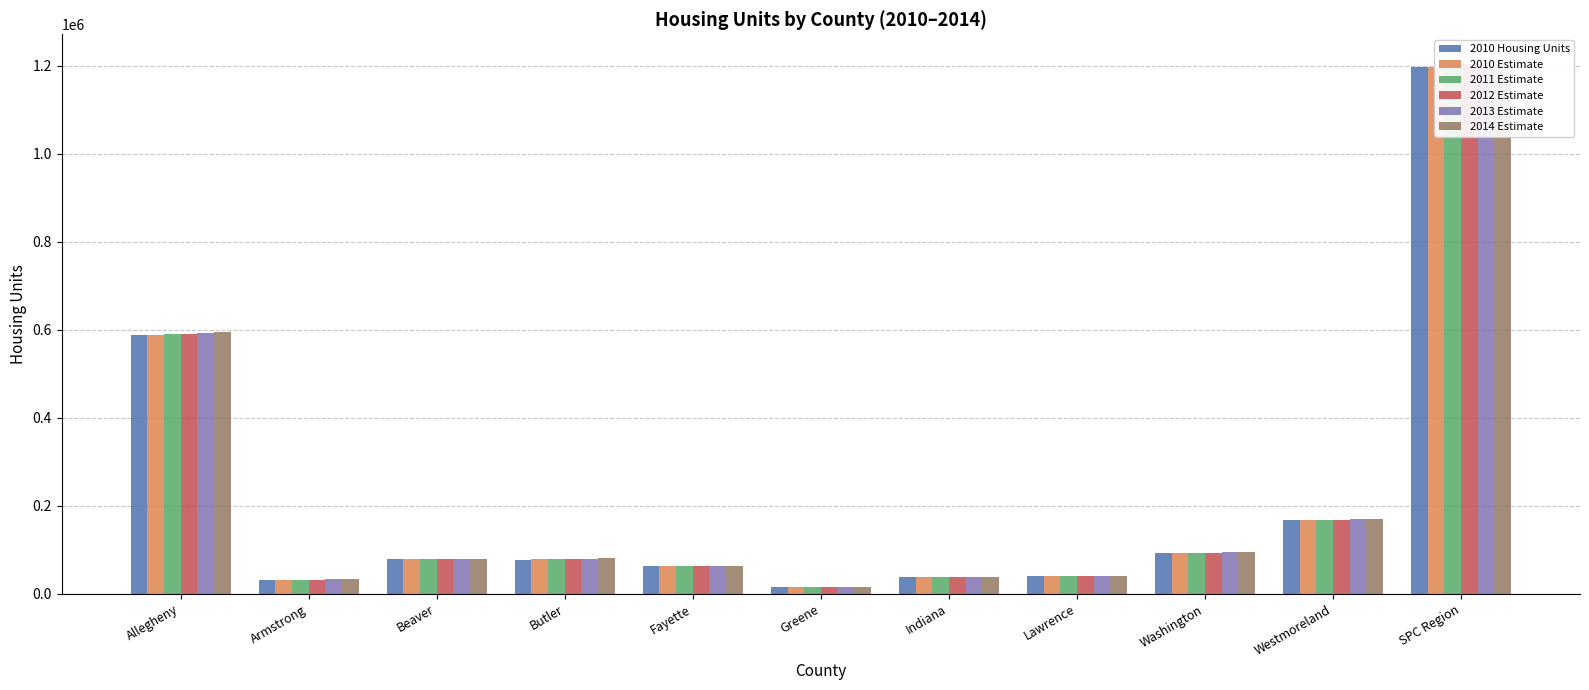

What is the difference between the 2010 Estimate values at Greene and Indiana?

21786